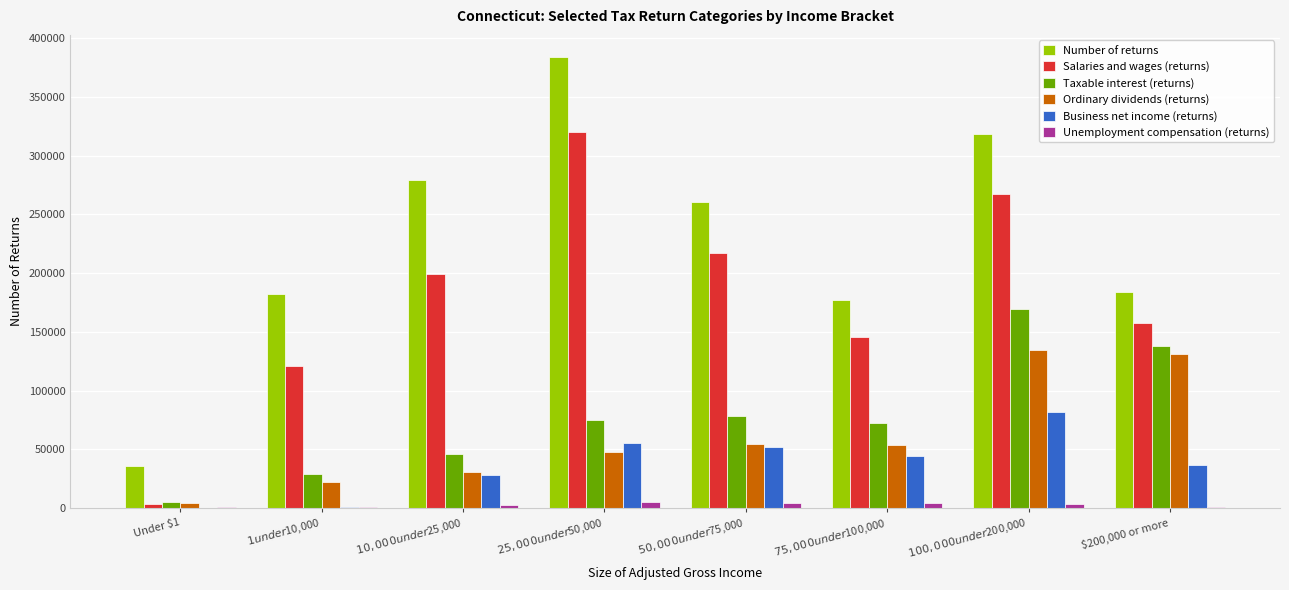

Which series has the largest total across all categories?

Number of returns